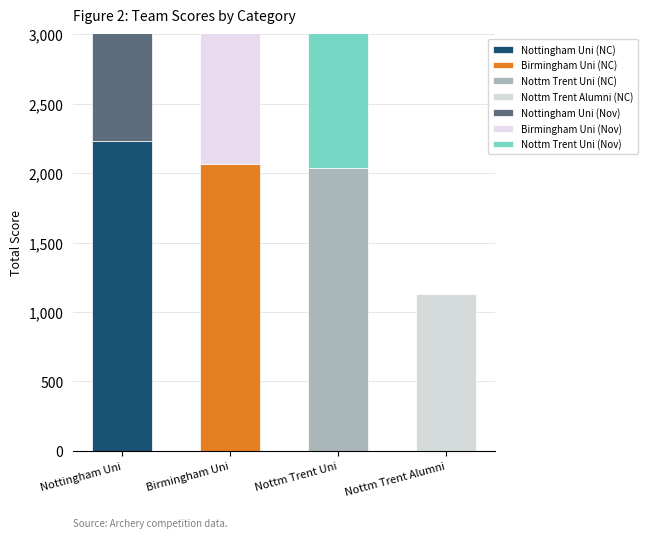

How many bars are there in total?

4